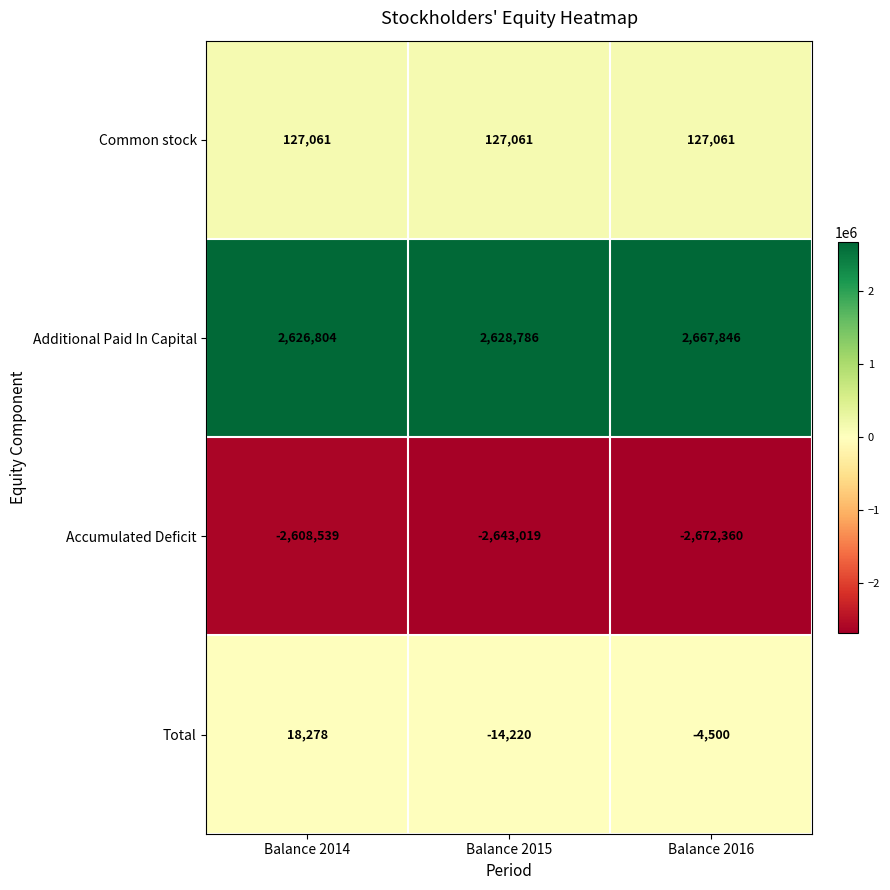

Between Balance 2014 and Balance 2015, which series saw the biggest shift?

Accumulated Deficit